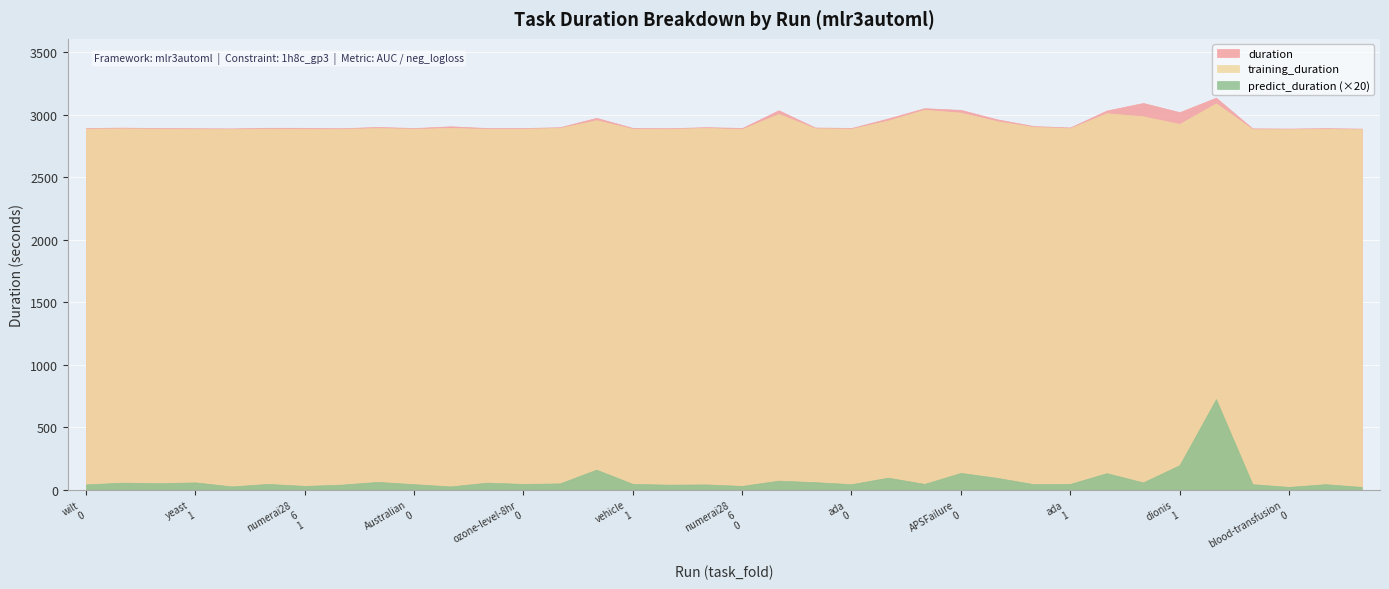

At 15, list the series in order from largest to smallest.

duration, training_duration, predict_duration